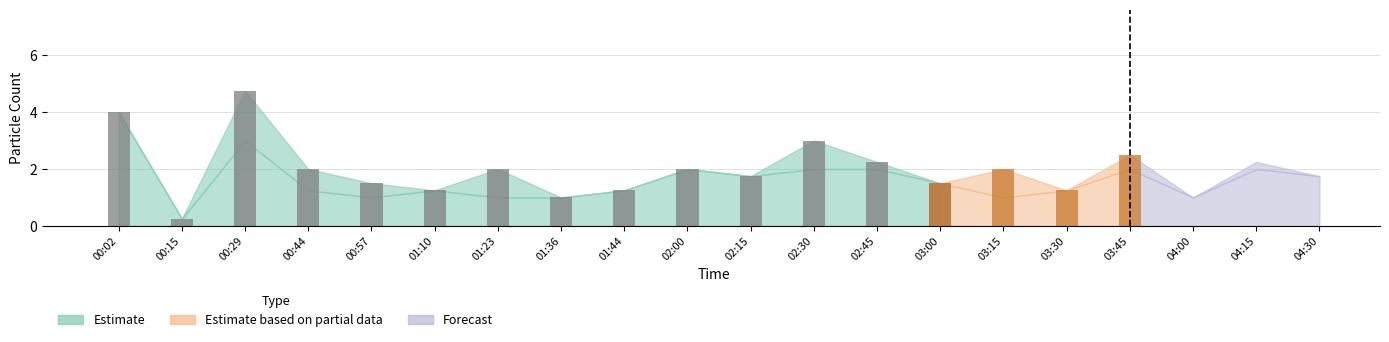

List the labels in order of value, smallest first.

00:15, 01:36, 01:10, 01:44, 00:57, 03:00, 02:15, 00:44, 01:23, 02:00, 02:45, 02:30, 00:02, 00:29